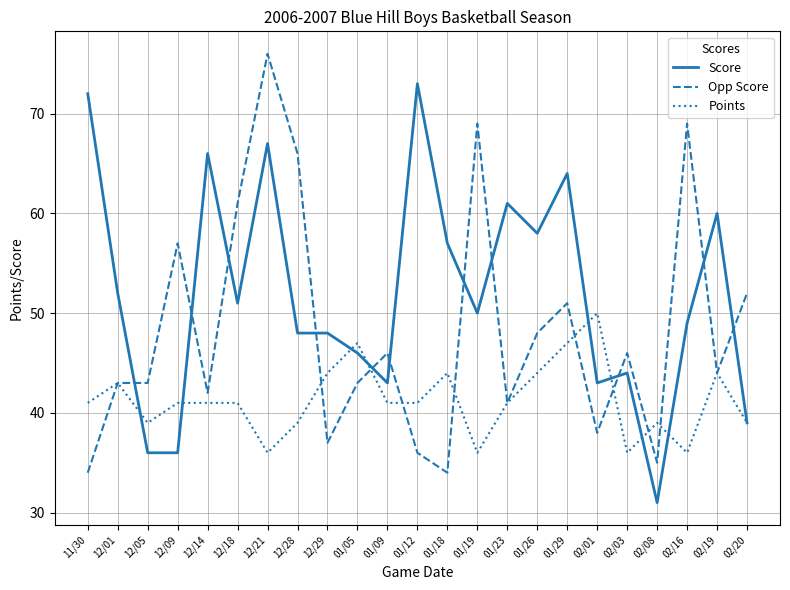

Reading left to right, extract all data points from this chart.

Score: 11/30=72	12/01=52	12/05=36	12/09=36	12/14=66	12/18=51	12/21=67	12/28=48	12/29=48	01/05=46	01/09=43	01/12=73	01/18=57	01/19=50	01/23=61	01/26=58	01/29=64	02/01=43	02/03=44	02/08=31	02/16=49	02/19=60	02/20=39
Opp Score: 11/30=34	12/01=43	12/05=43	12/09=57	12/14=42	12/18=61	12/21=76	12/28=66	12/29=37	01/05=43	01/09=46	01/12=36	01/18=34	01/19=69	01/23=41	01/26=48	01/29=51	02/01=38	02/03=46	02/08=35	02/16=69	02/19=44	02/20=52
Points: 11/30=41	12/01=43	12/05=39	12/09=41	12/14=41	12/18=41	12/21=36	12/28=39	12/29=44	01/05=47	01/09=41	01/12=41	01/18=44	01/19=36	01/23=41	01/26=44	01/29=47	02/01=50	02/03=36	02/08=39	02/16=36	02/19=44	02/20=39